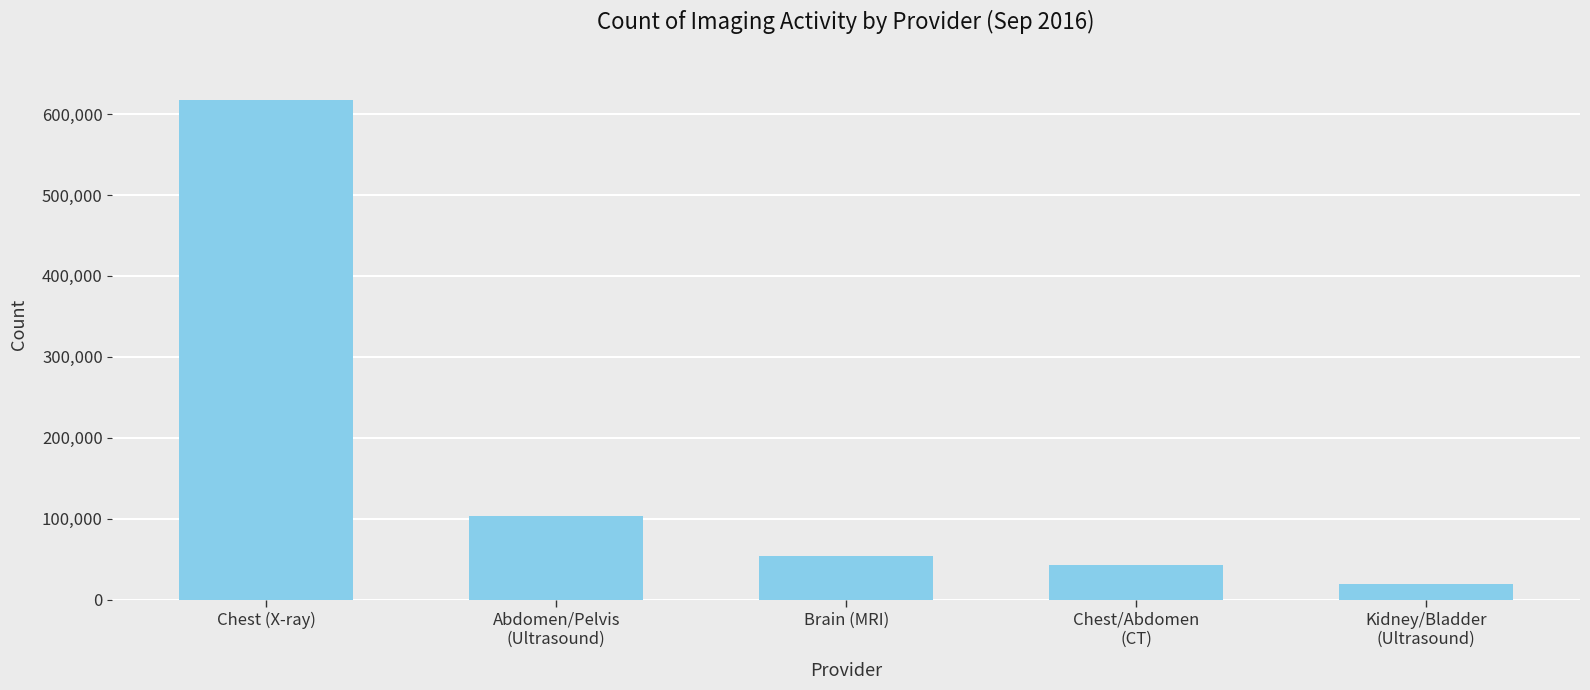

Which category has the lowest value across all series?

Kidney/Bladder
(Ultrasound)